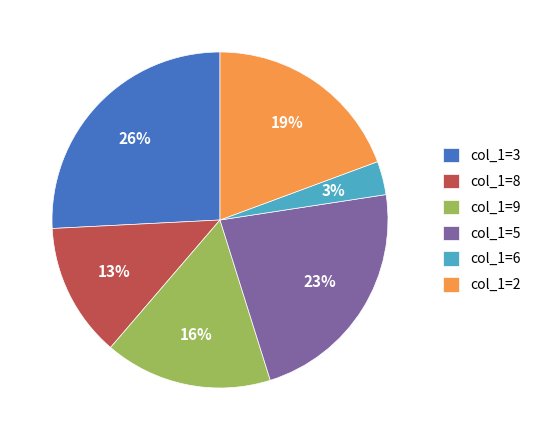

Which category has the smallest portion of the pie?

col_1=6